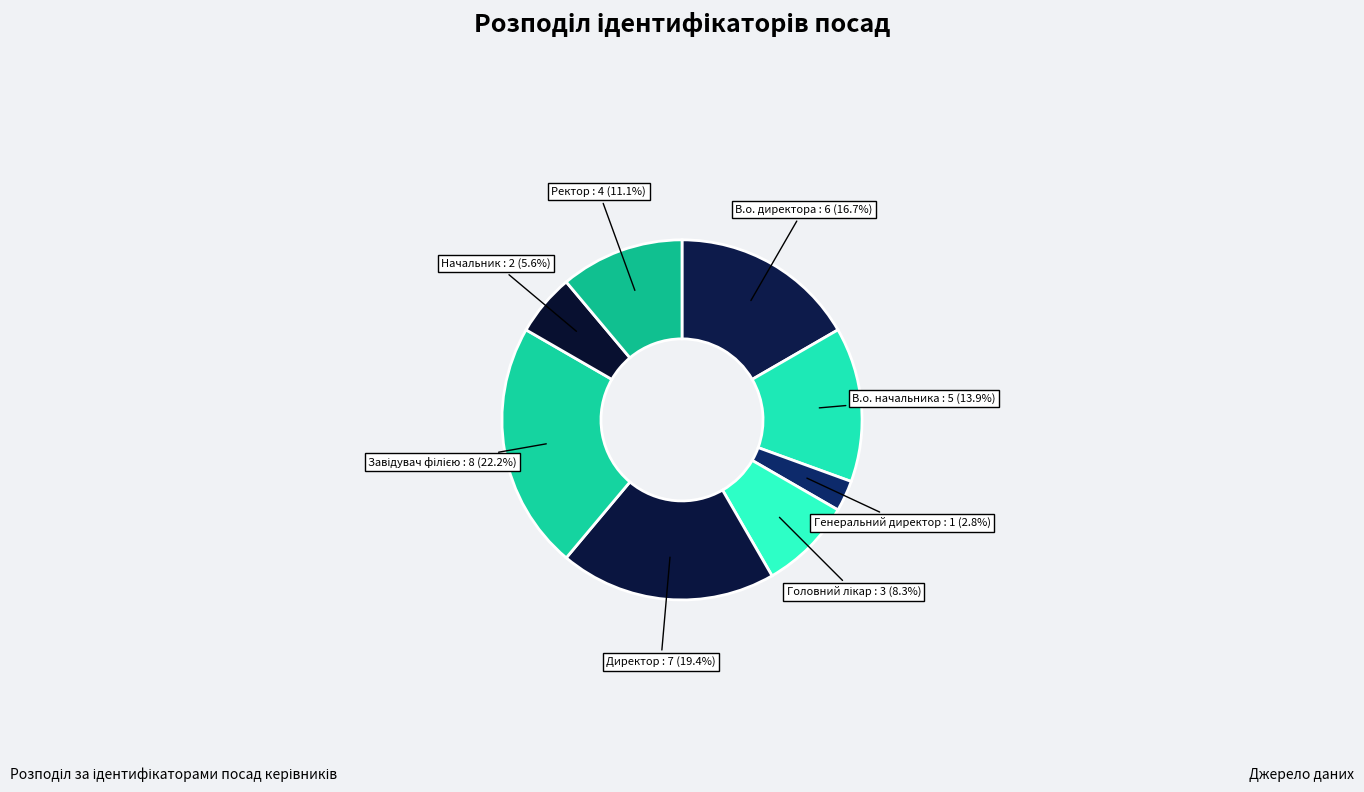

To the nearest percent, what portion does Начальник represent?

6%